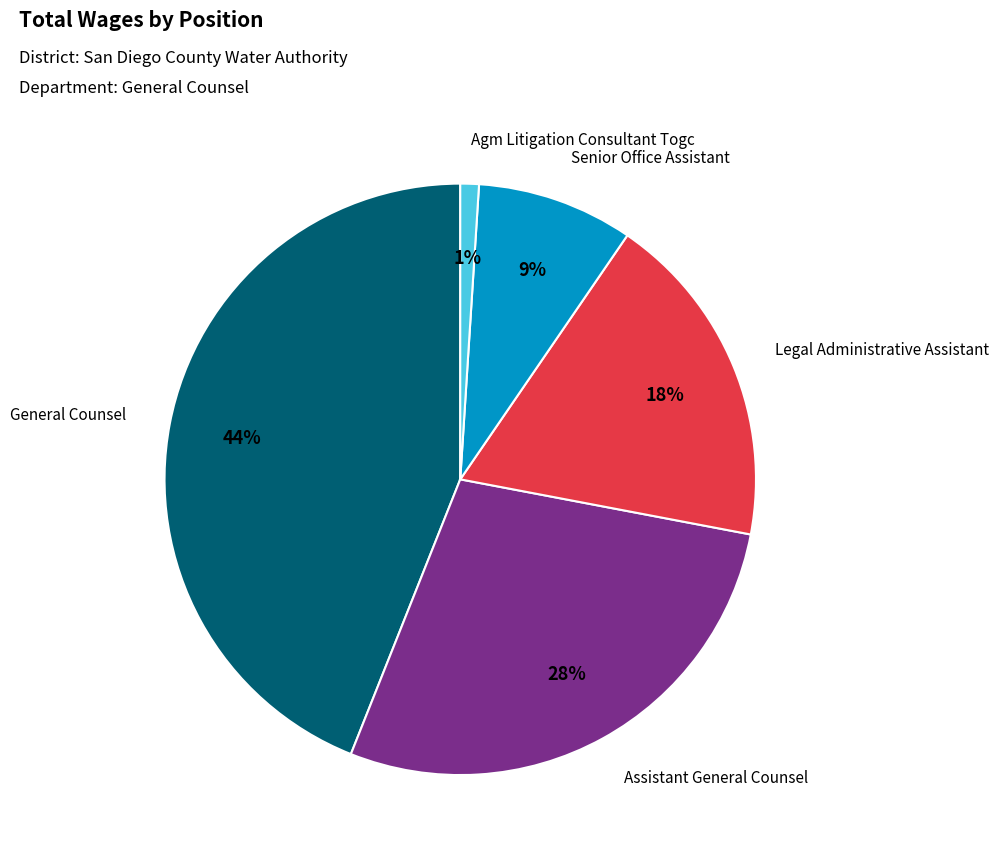

To the nearest percent, what is the average slice percentage?

20%